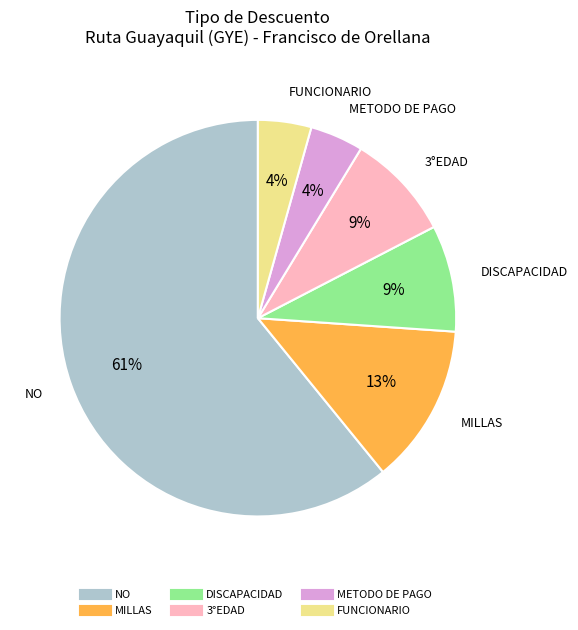

Count the number of slices in the pie.

6